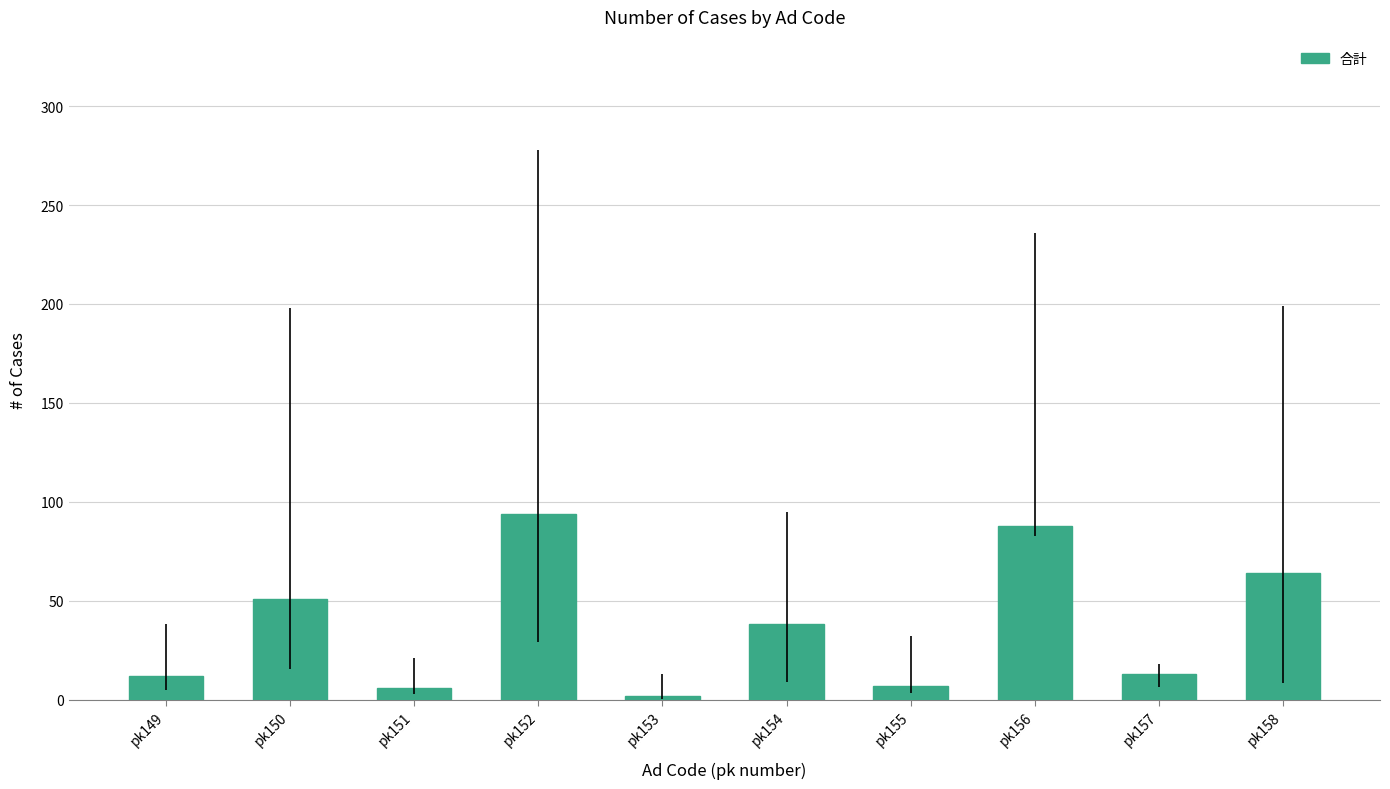

Count the number of data series in this chart.

1